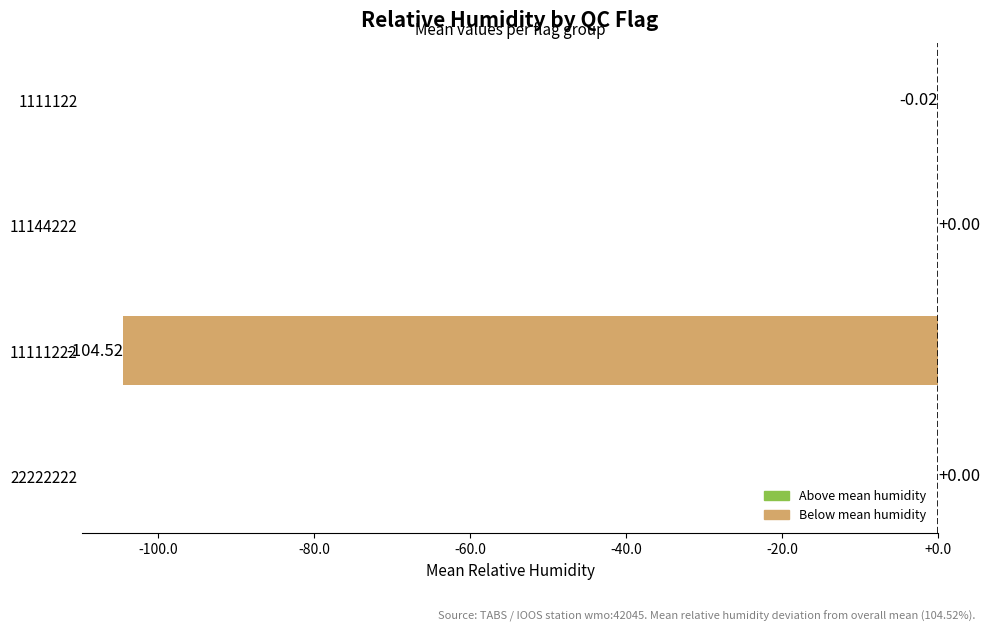

Which has a higher value, 22222222 or 1111122?

22222222